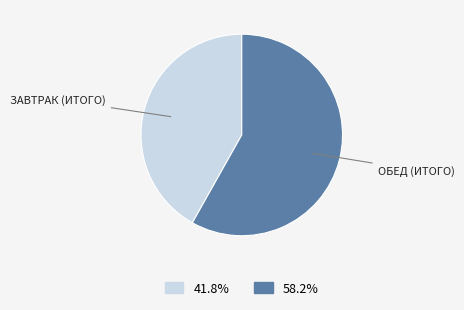

Is there a majority slice in this chart?

Yes